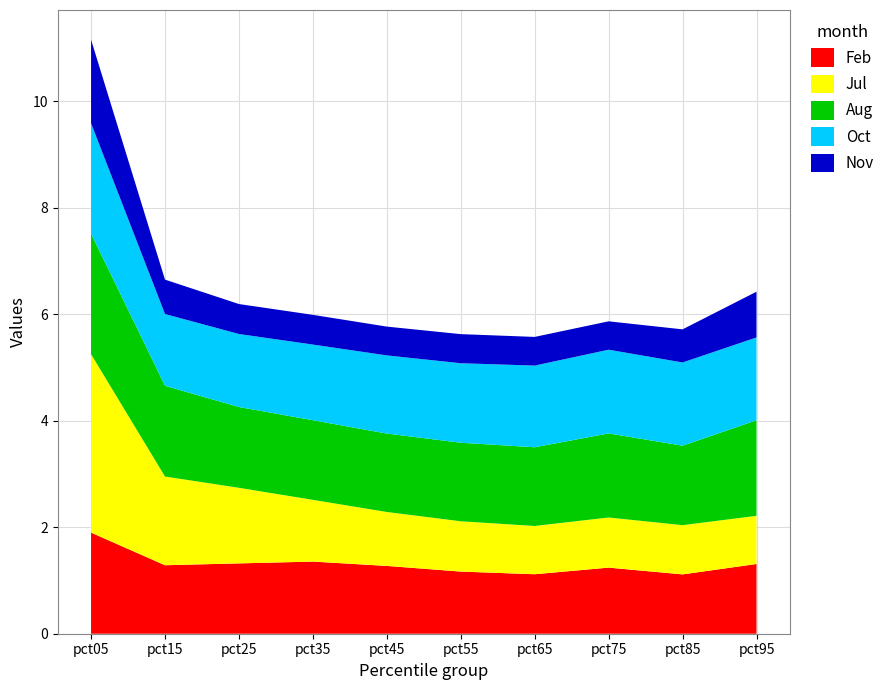

Reading left to right, transcribe all the data shown in this chart.

Feb: 1.9	1.3	1.3	1.4	1.3	1.2	1.1	1.2	1.1	1.3
Jul: 3.4	1.7	1.4	1.2	1.0	0.9	0.9	0.9	0.9	0.9
Aug: 2.3	1.7	1.5	1.5	1.5	1.5	1.5	1.6	1.5	1.8
Oct: 2.1	1.3	1.4	1.4	1.5	1.5	1.5	1.6	1.6	1.6
Nov: 1.6	0.6	0.6	0.6	0.5	0.5	0.5	0.5	0.6	0.9